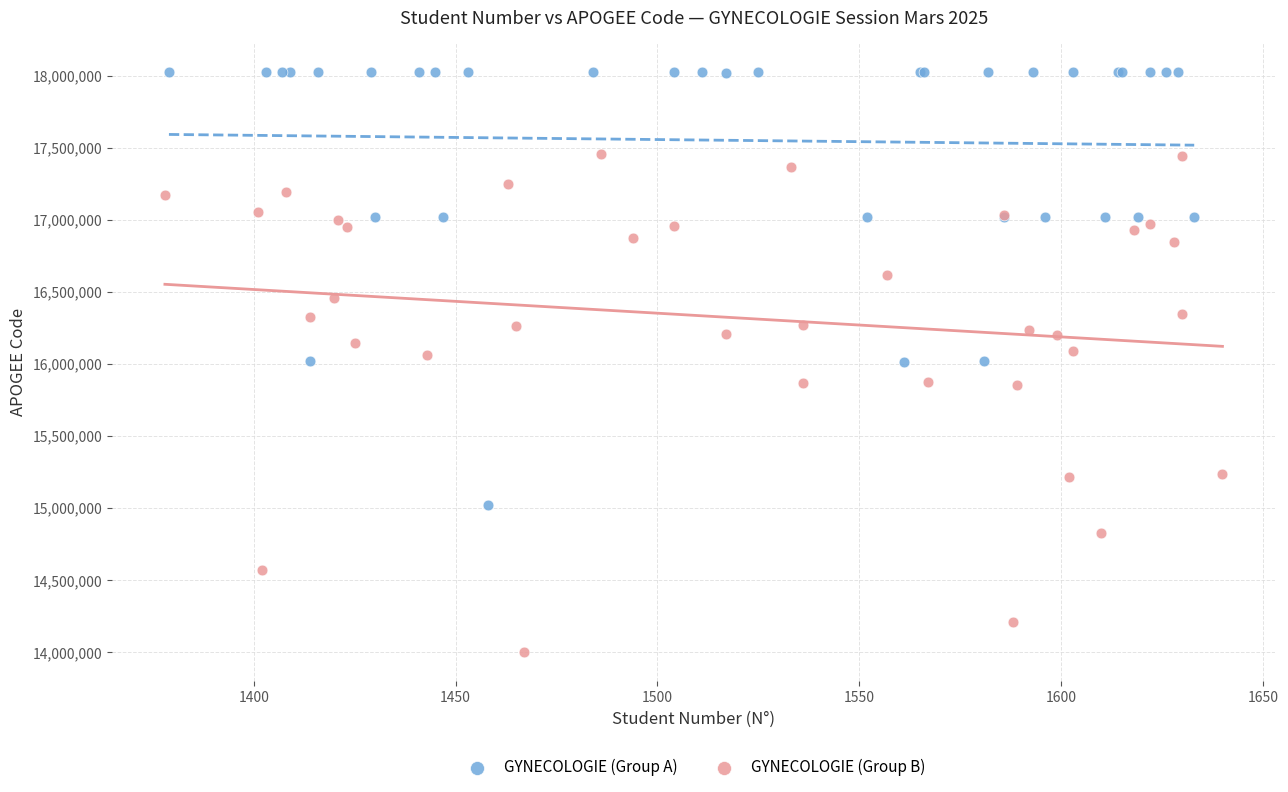

What are all the series names shown in the legend?

GYNECOLOGIE (Group A), GYNECOLOGIE (Group B)